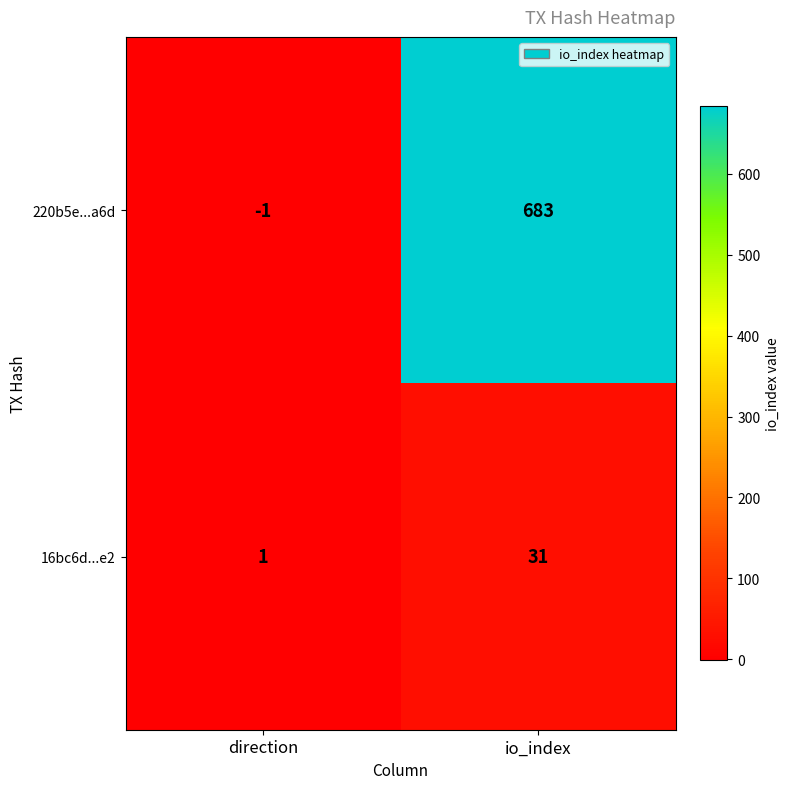

What is the sum of the 220b5e...a6d values at io_index and direction?

682